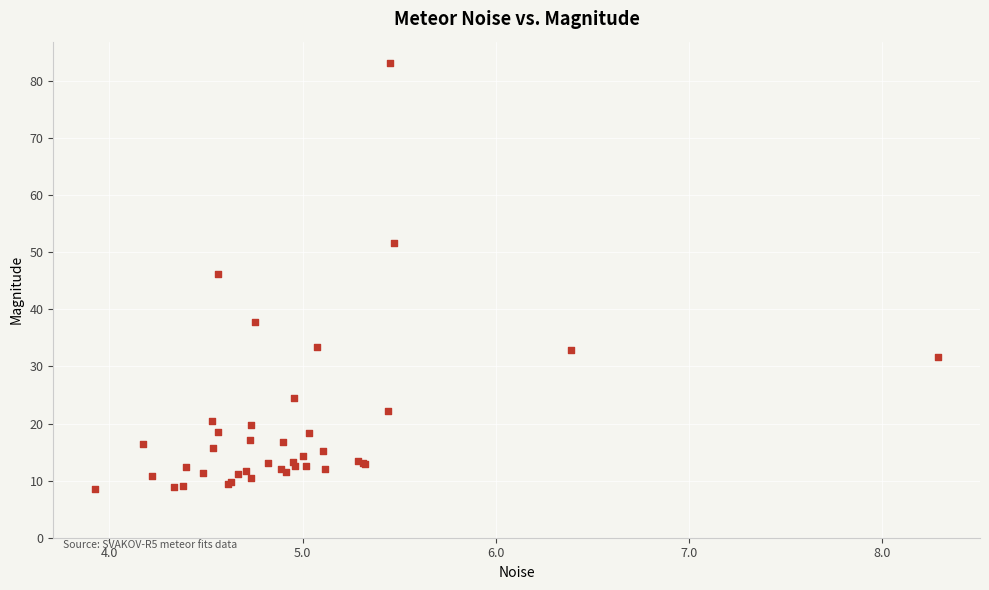

What Y value in the scatter plot is closest to 45?

46.1